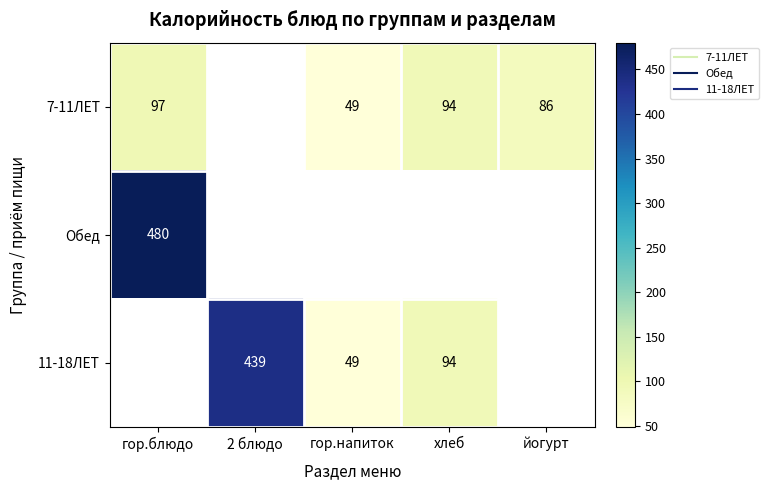

Which category has the highest value in the 7-11ЛЕТ series?

гор.блюдо